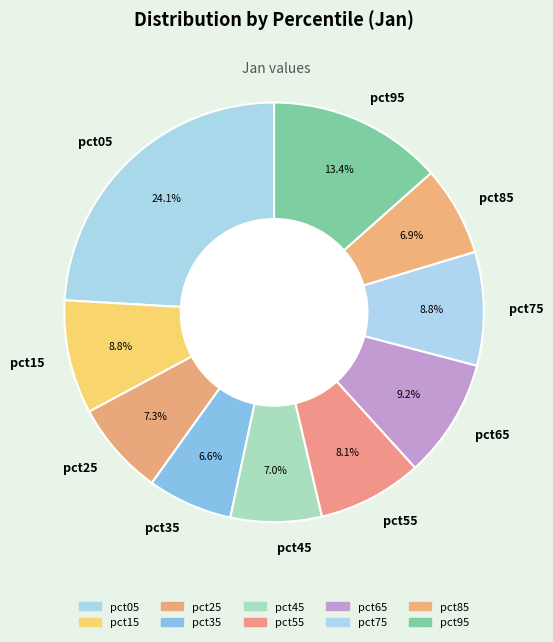

What is the largest slice in the pie chart?

pct05